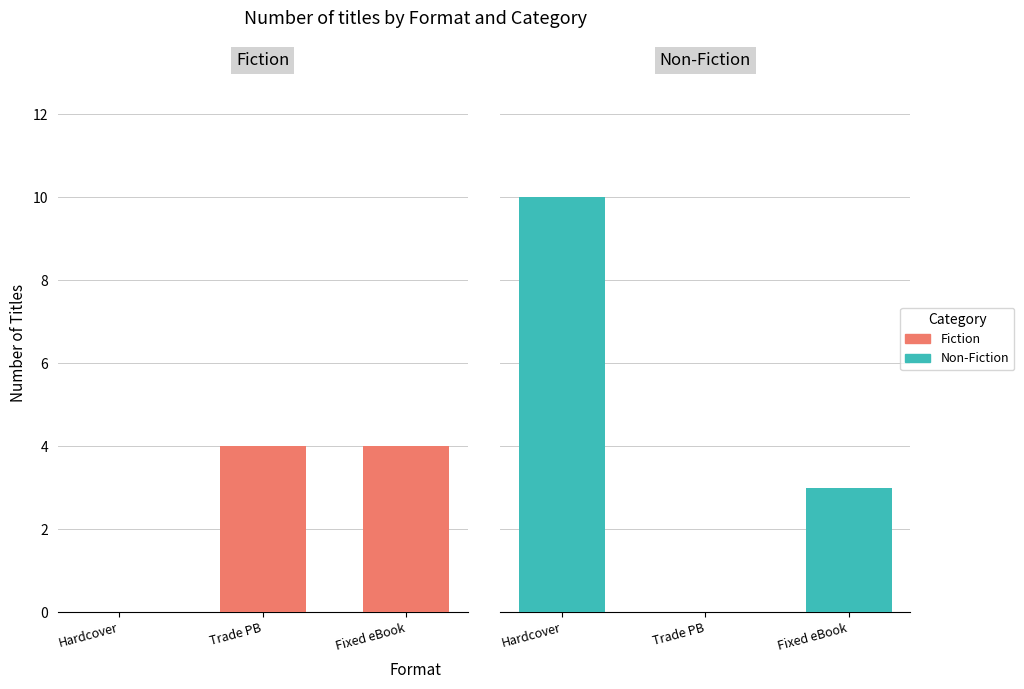

What is the difference between the Fiction values at Hardcover and Trade PB?

4